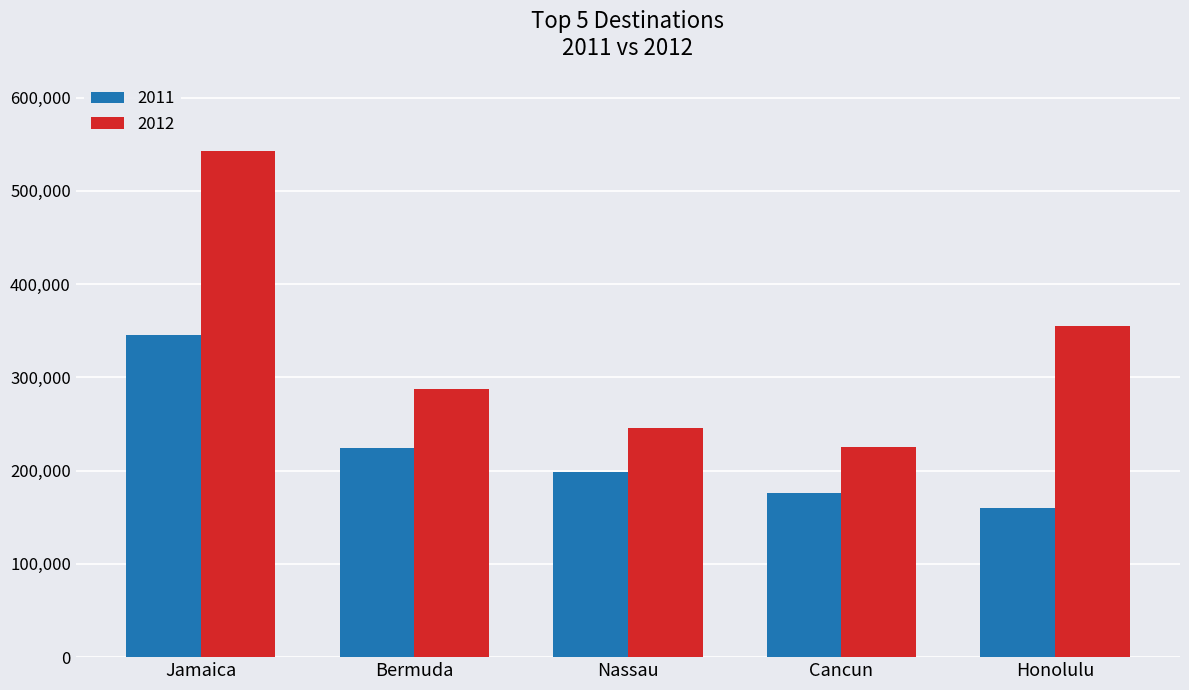

List the labels in order of 2011 value, smallest first.

Honolulu, Cancun, Nassau, Bermuda, Jamaica